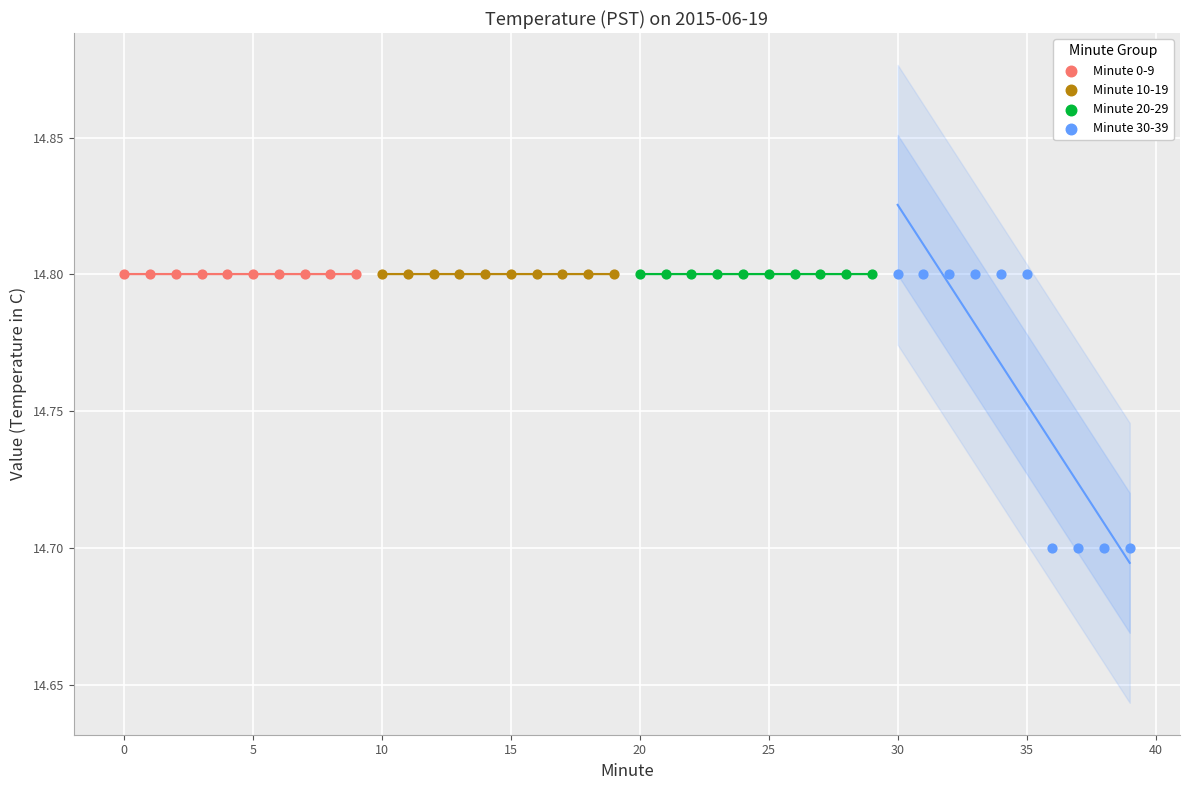

Which series contains the lowest Y value?

Minute 30-39